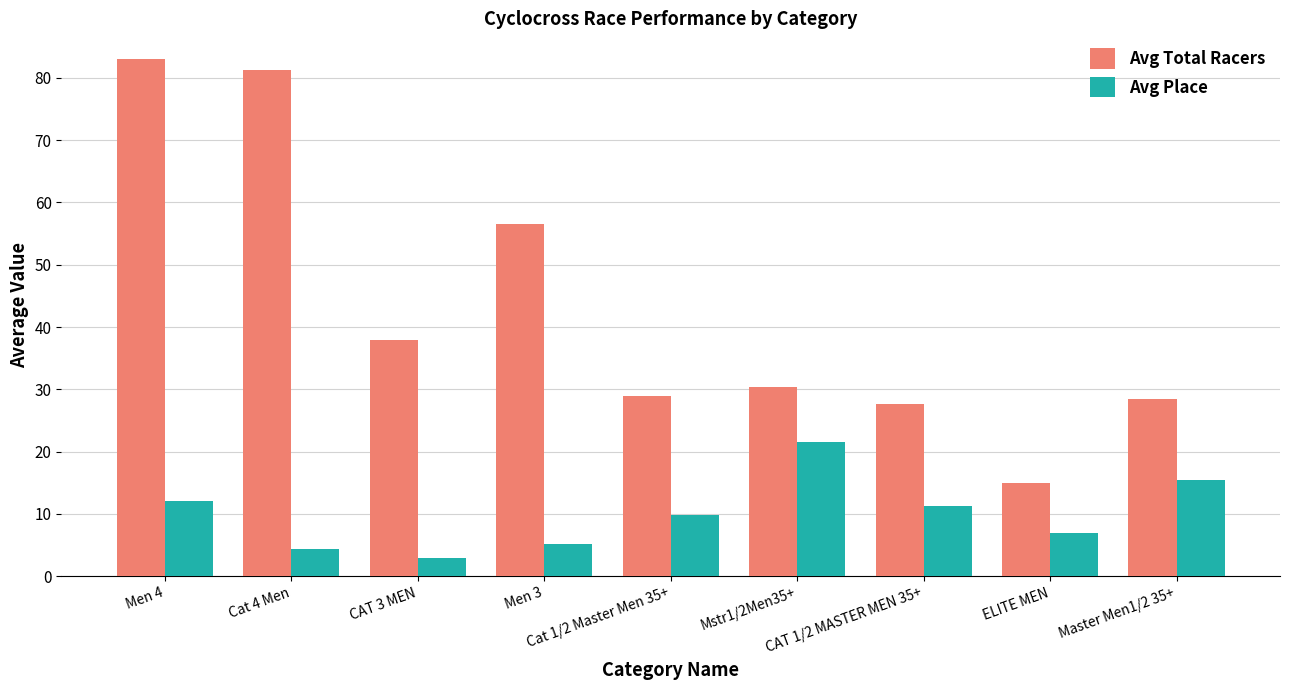

What is the maximum value shown in the chart?

83.0